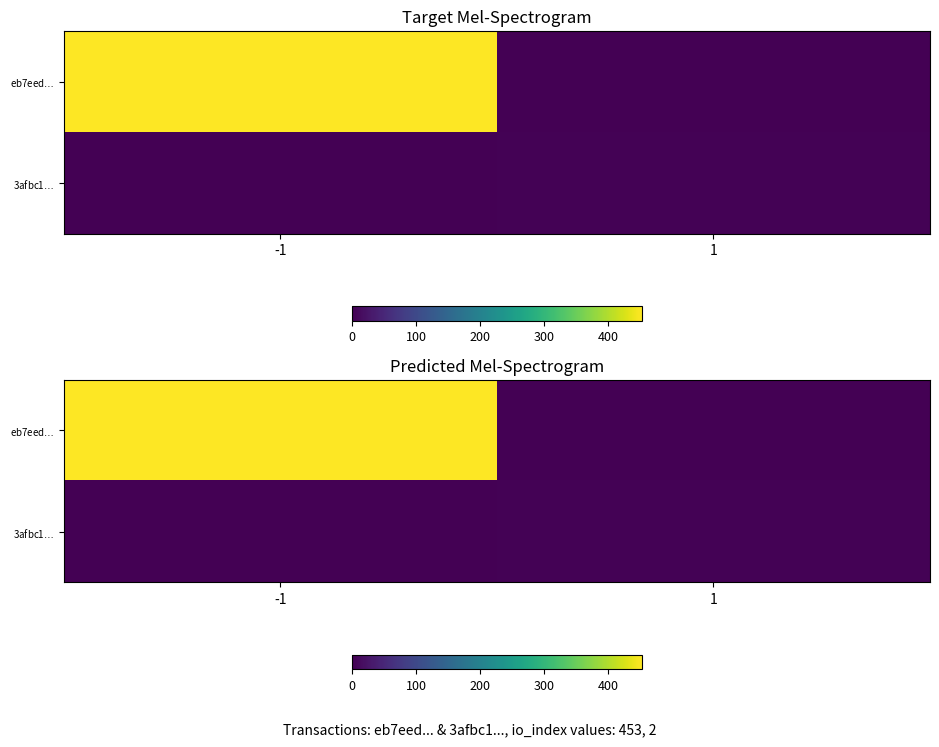

What is the total value across all series at -1?

453